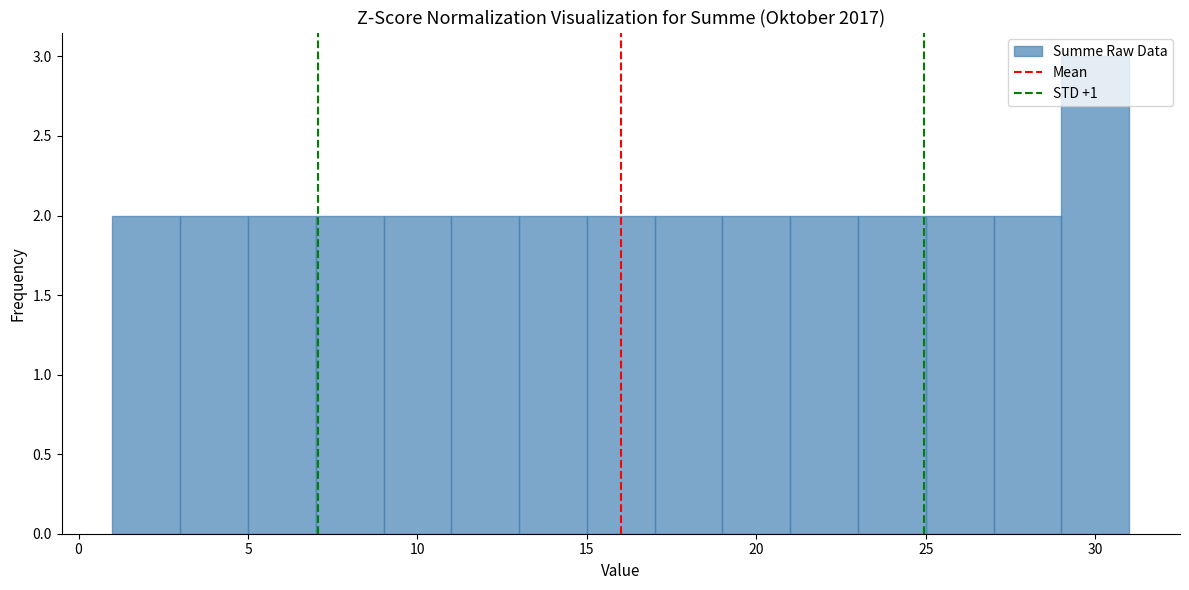

Reading left to right, transcribe this chart: for each bar, give the range it covers on the x-axis and its height. The values are not printed on the chart, so give them approximately, as read against the axis.

1 to 3: 2
3 to 5: 2
5 to 7: 2
7 to 9: 2
9 to 11: 2
11 to 13: 2
13 to 15: 2
15 to 17: 2
17 to 19: 2
19 to 21: 2
21 to 23: 2
23 to 25: 2
25 to 27: 2
27 to 29: 2
29 to 31: 3